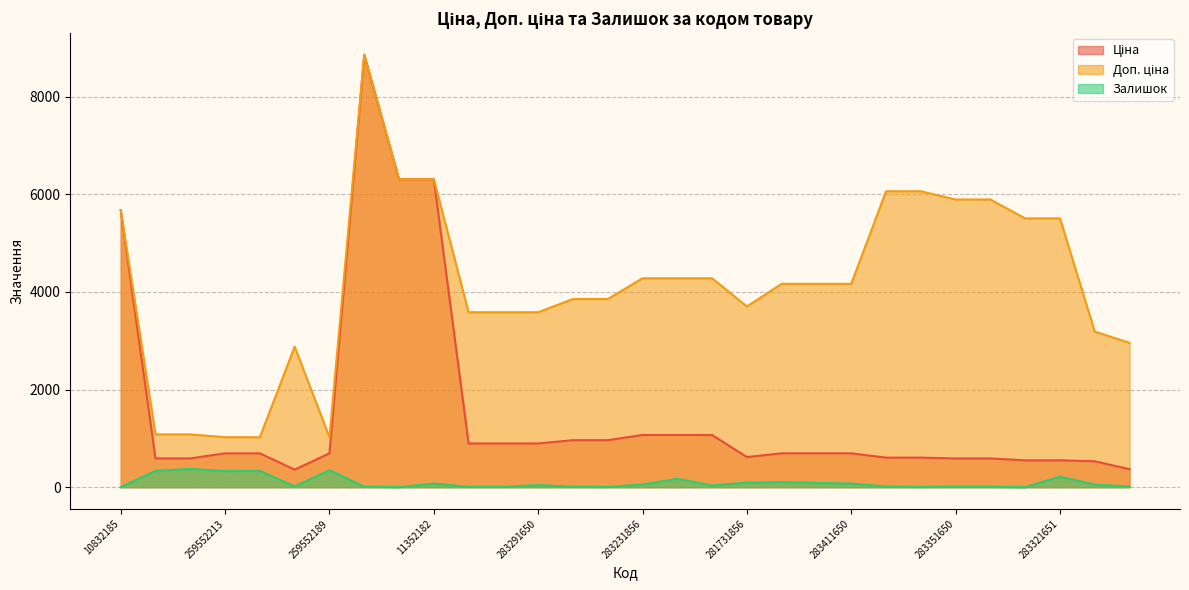

True or false: Залишок and Доп. ціна intersect in this chart.

False